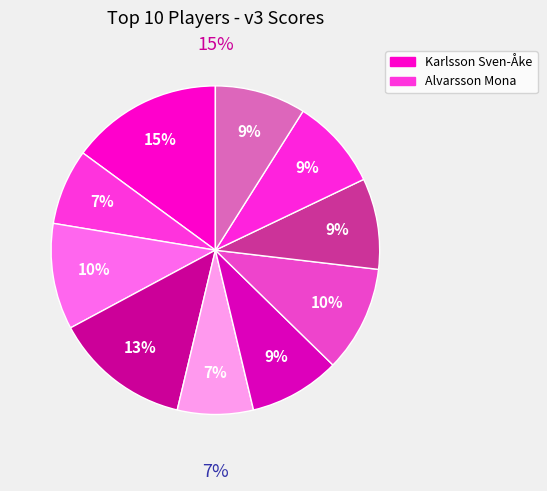

True or false: Alvarsson Mona accounts for 7% of the total.

True